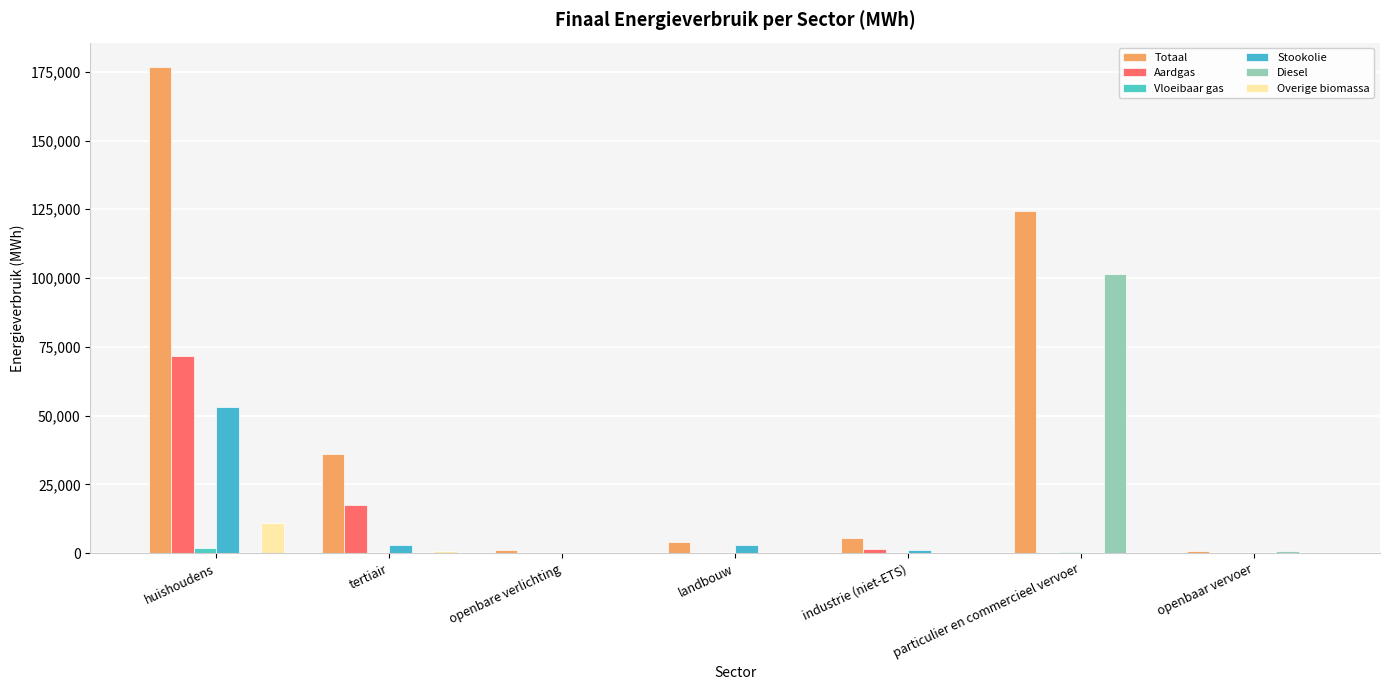

Rank the series by their maximum value, from highest to lowest.

Totaal, Diesel, Aardgas, Stookolie, Overige biomassa, Vloeibaar gas